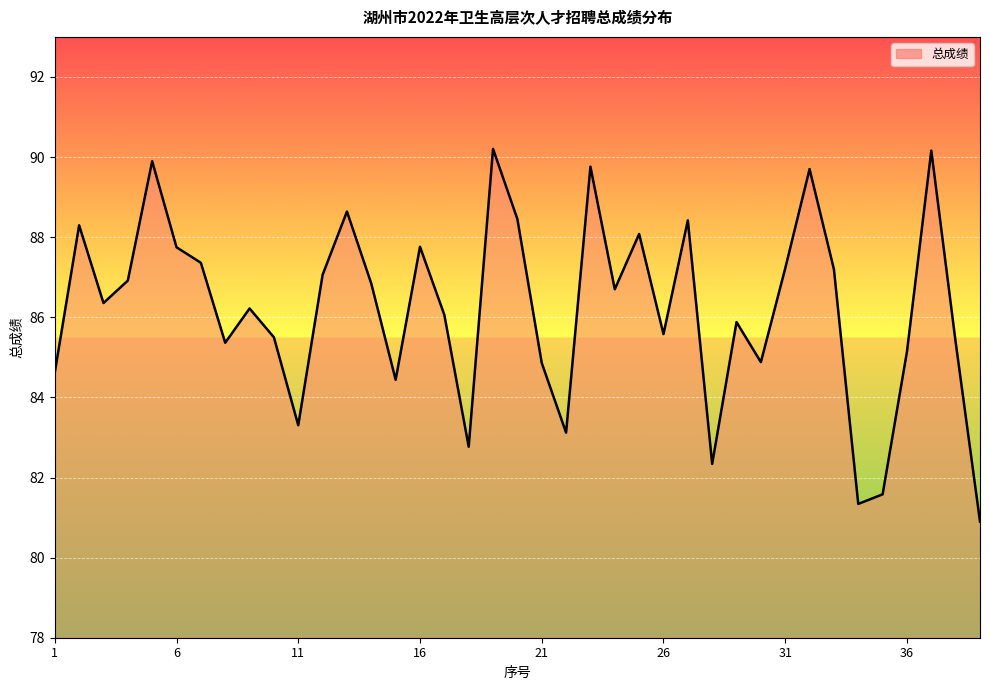

What is the maximum value shown in the chart?

90.2